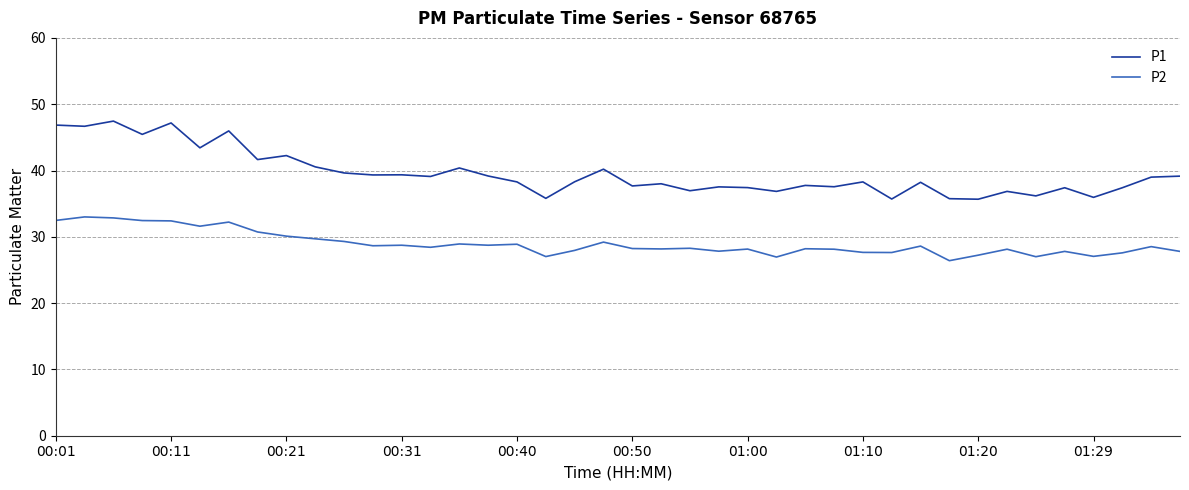

Which series has the largest total across all categories?

P1